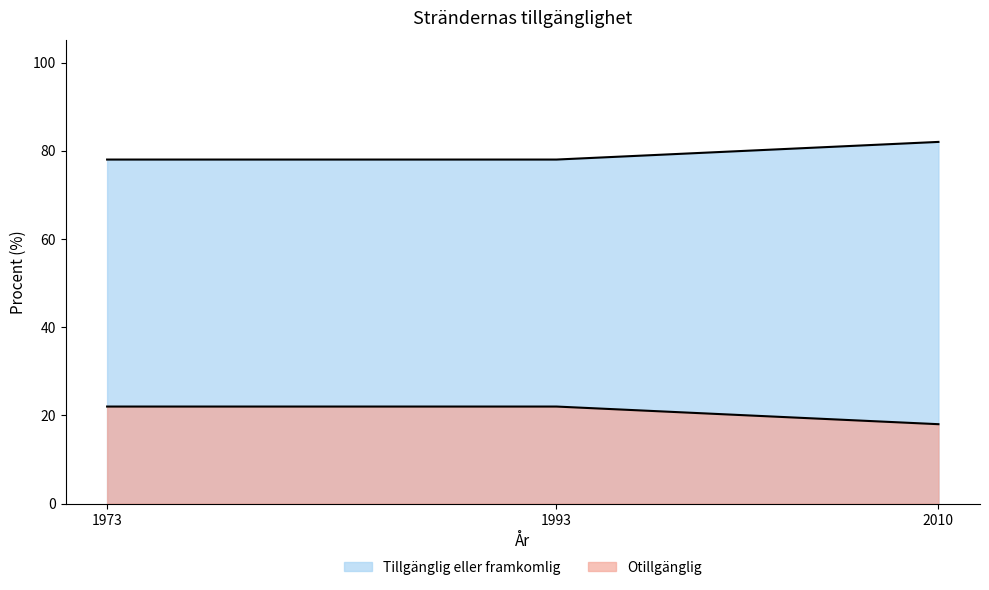

What is the difference between the Otillgänglig values at 2010 and 1993?

4